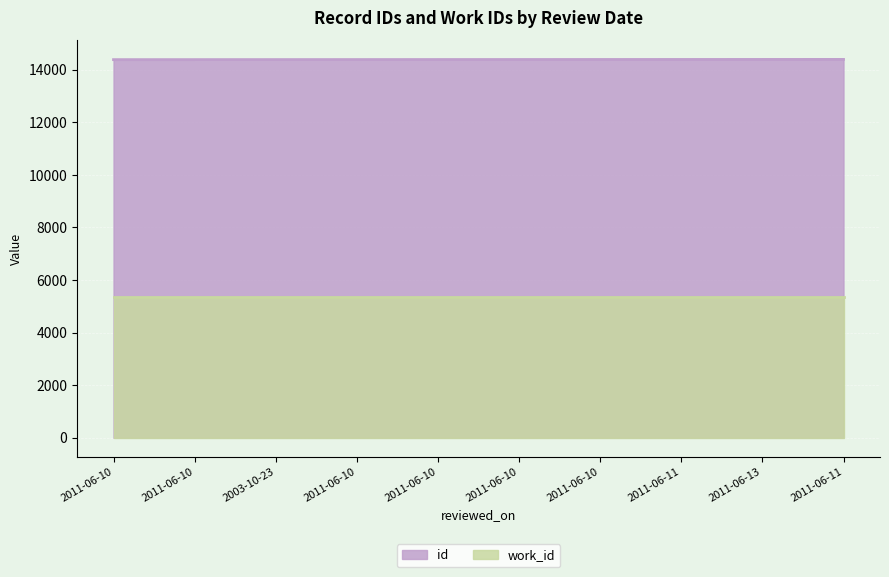

Reading left to right, extract all data points from this chart.

2011-06-10=14383	2011-06-10=14384	2003-10-23=14385	2011-06-10=14386	2011-06-10=14387	2011-06-10=14388	2011-06-10=14389	2011-06-11=14390	2011-06-13=14391	2011-06-11=14392